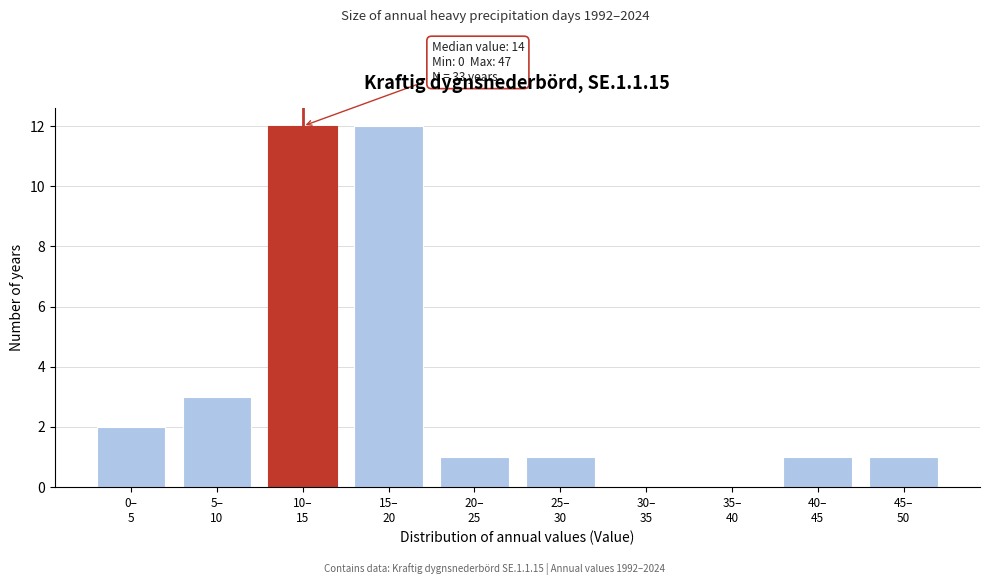

What is the greatest value displayed?

12